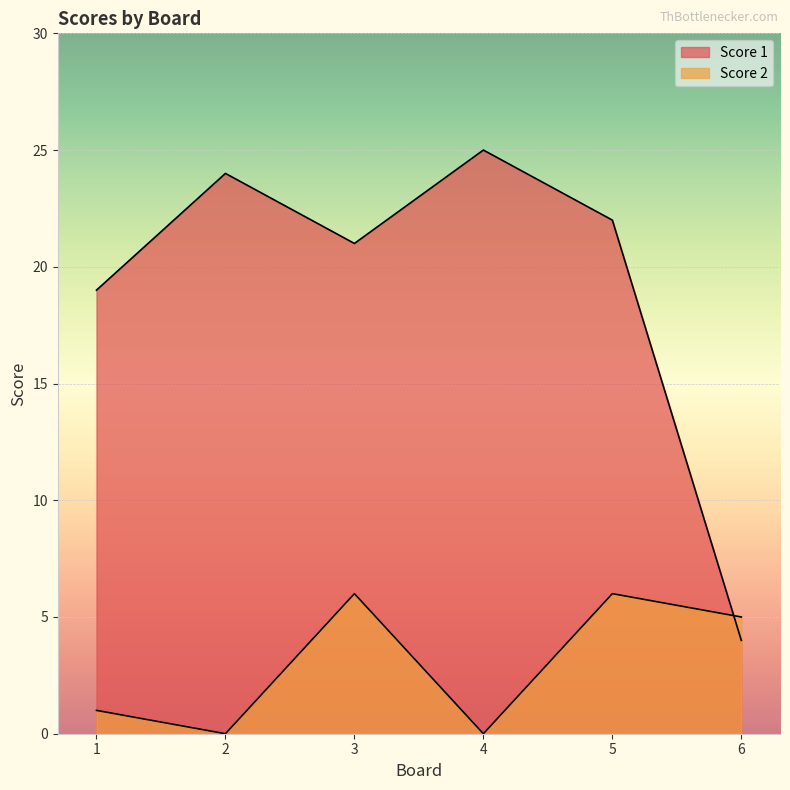

How many times do Score 1 and Score 2 cross each other?

1